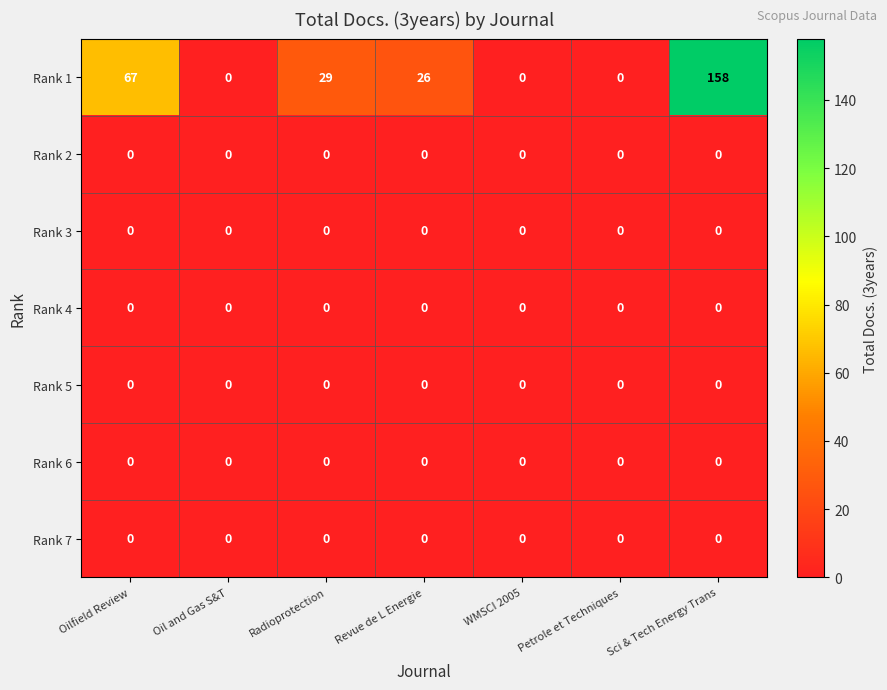

Which series has the widest spread of values?

Rank 1